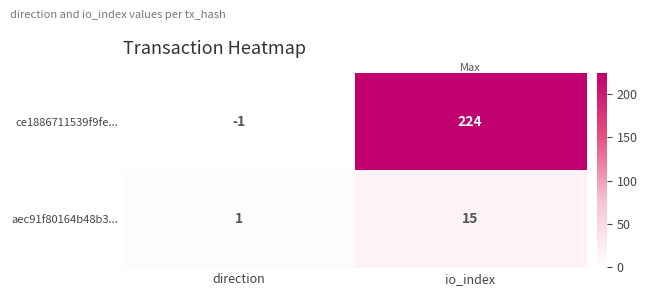

What is the difference between the ce1886711539f9fe... values at direction and io_index?

225